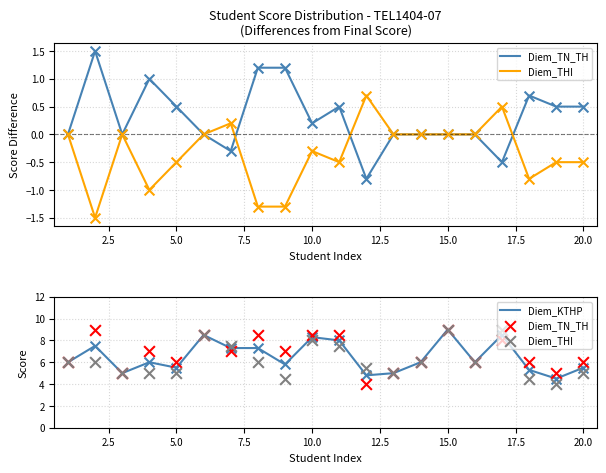

Which series has the largest Y range (max minus min)?

Diem_TN_TH